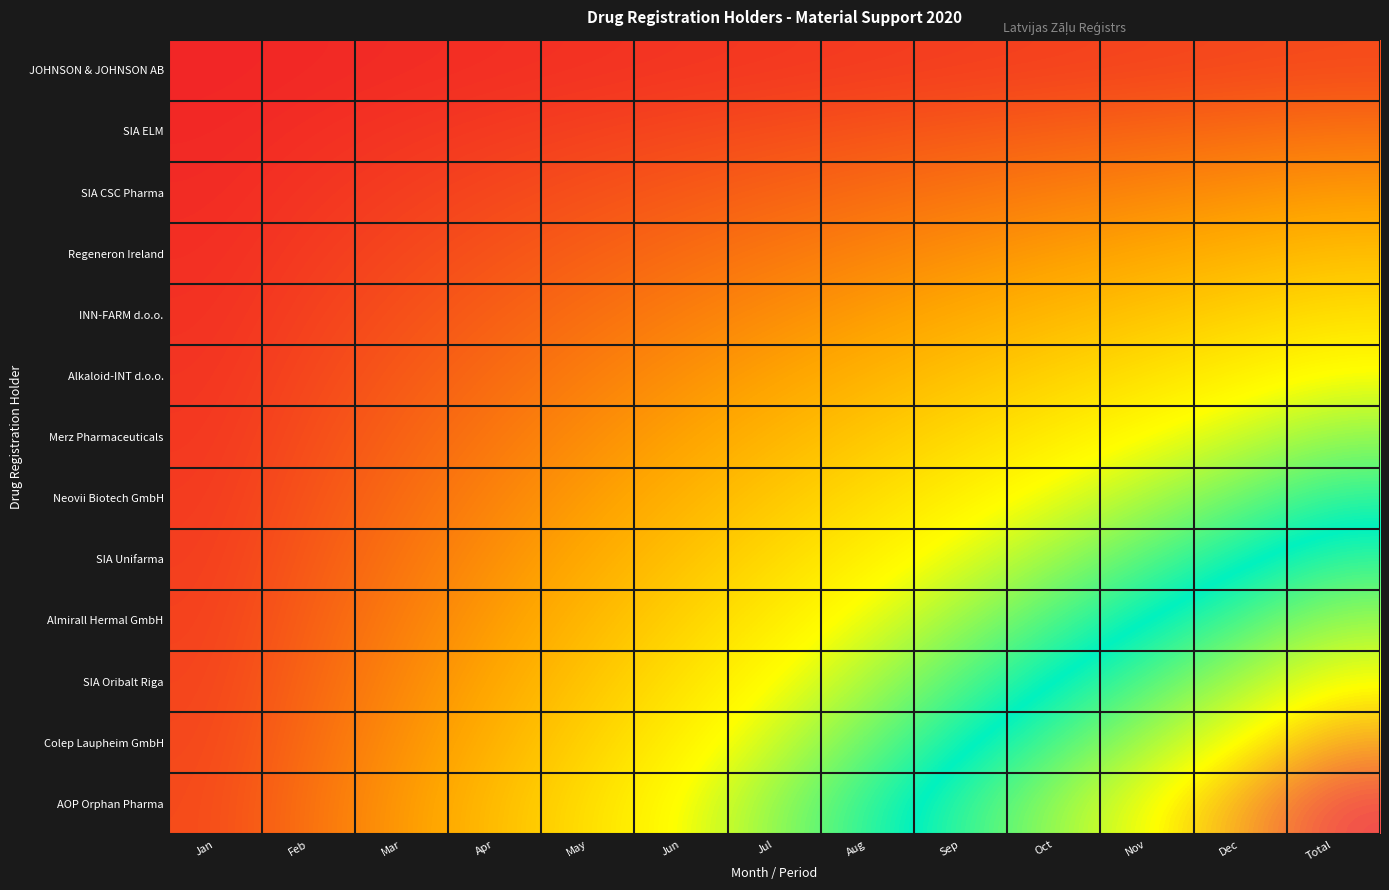

Which series has the widest spread of values?

AOP Orphan Pharma